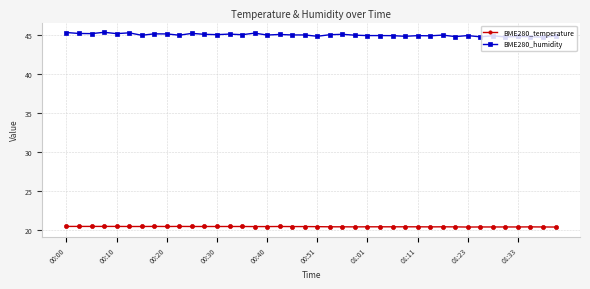

Count the BME280_temperature values in the range 20 to 21.

40